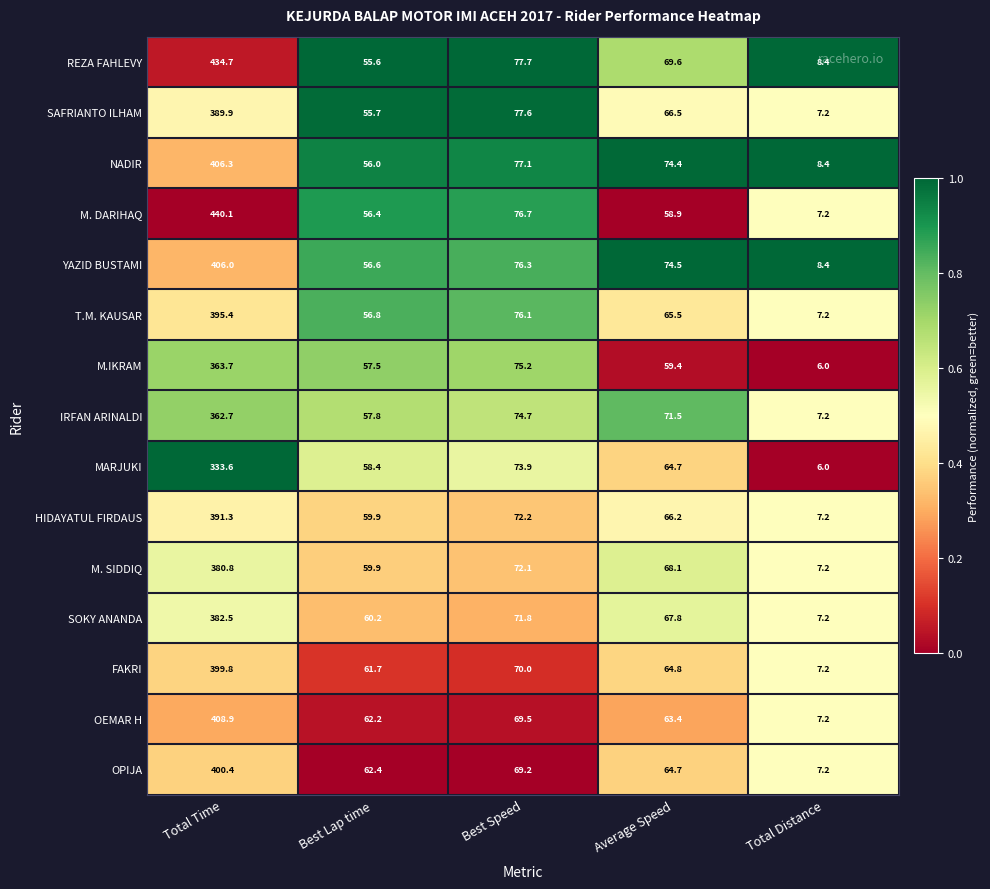

Which series changed the most between Average Speed and Total Distance?

YAZID BUSTAMI